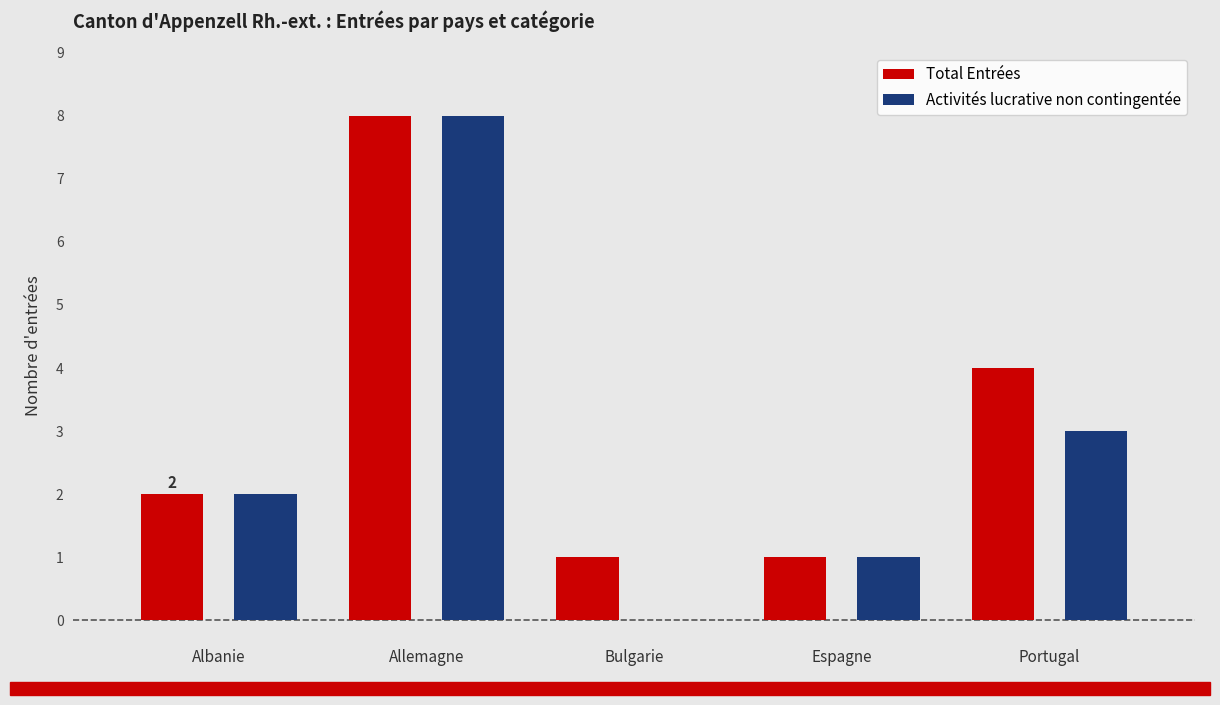

What is the approximate value of Total Entrées at Allemagne?

8